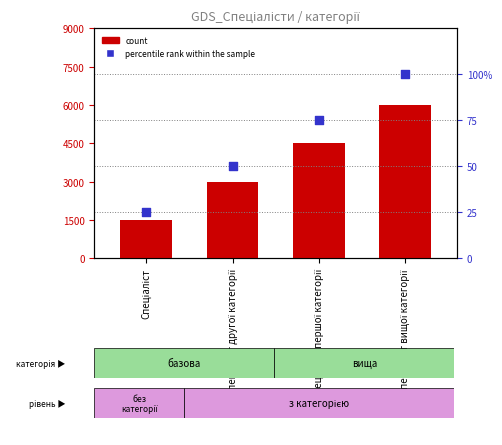

Which series contains the lowest Y value?

count